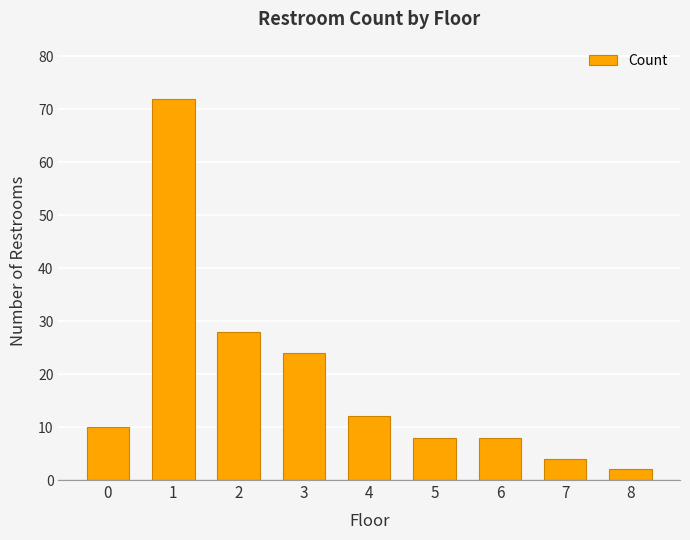

The chart shows a value of 4 at 7. True or false?

True